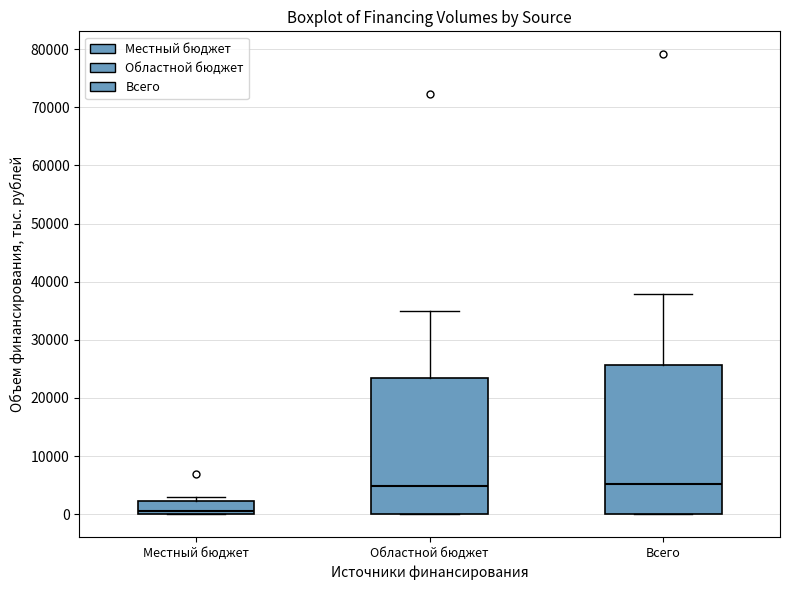

Comparing the boxes themselves (not the whiskers), which one is the tallest?

Всего